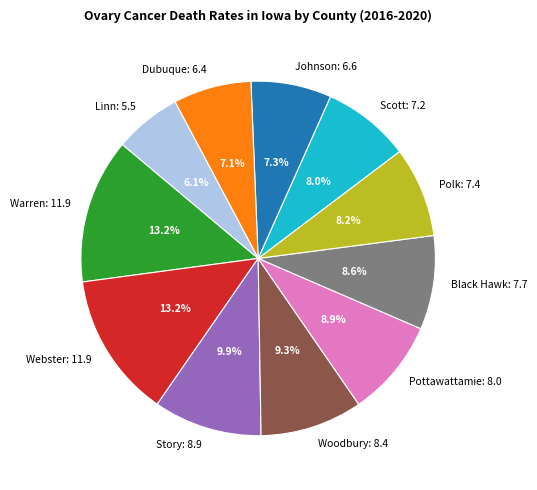

Is there a majority slice in this chart?

No